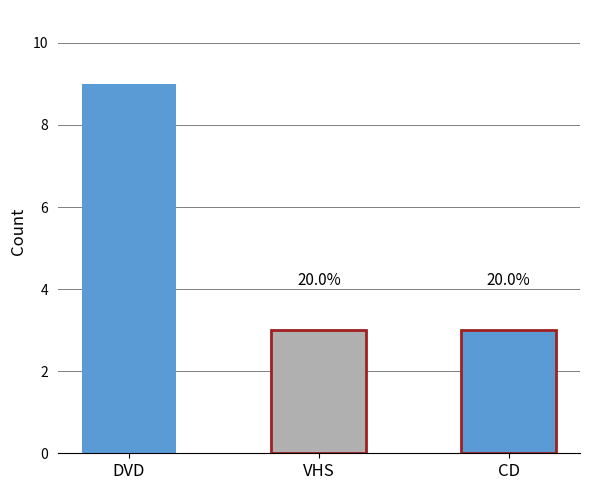

Count the number of data series in this chart.

1